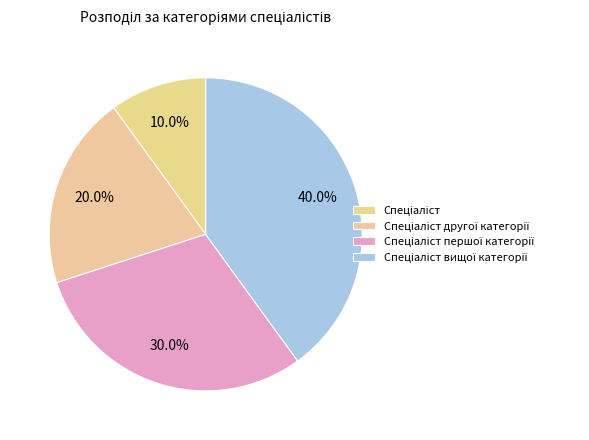

Does Спеціаліст вищої категорії represent more than half of the total?

No